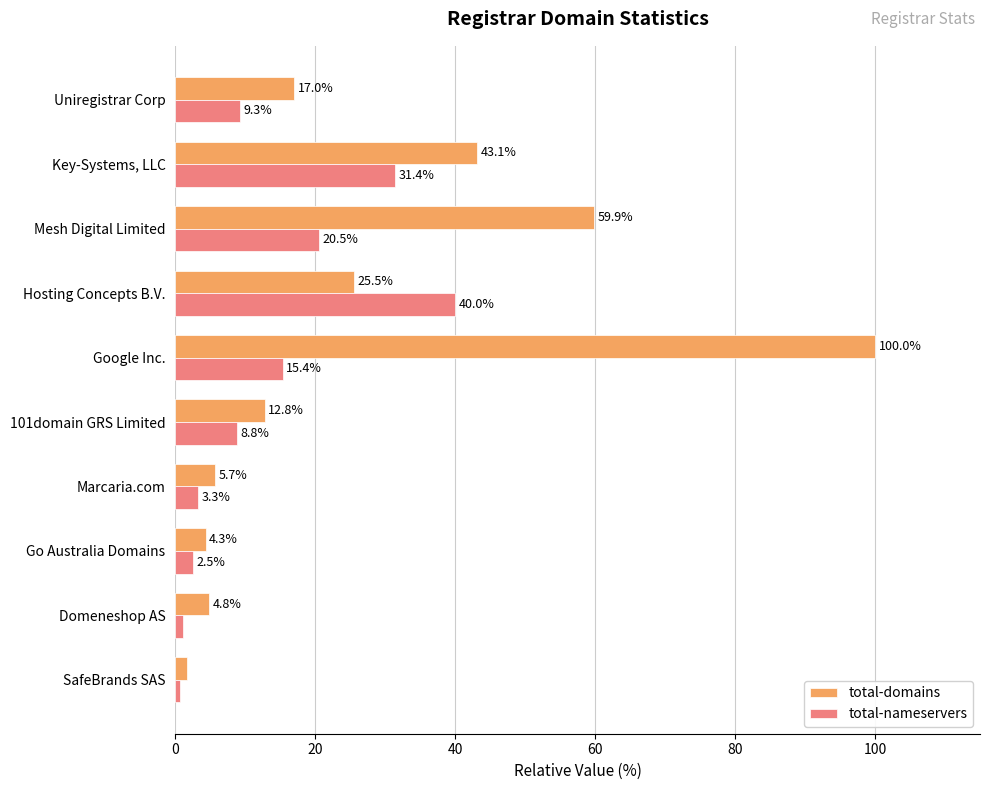

At which label does total-domains reach its minimum?

SafeBrands SAS